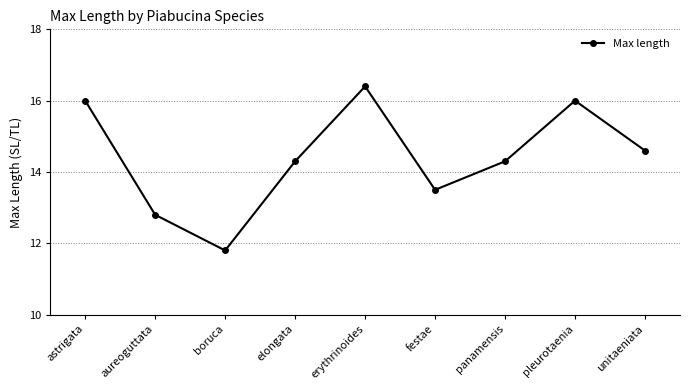

Count the number of values greater than 14.

6